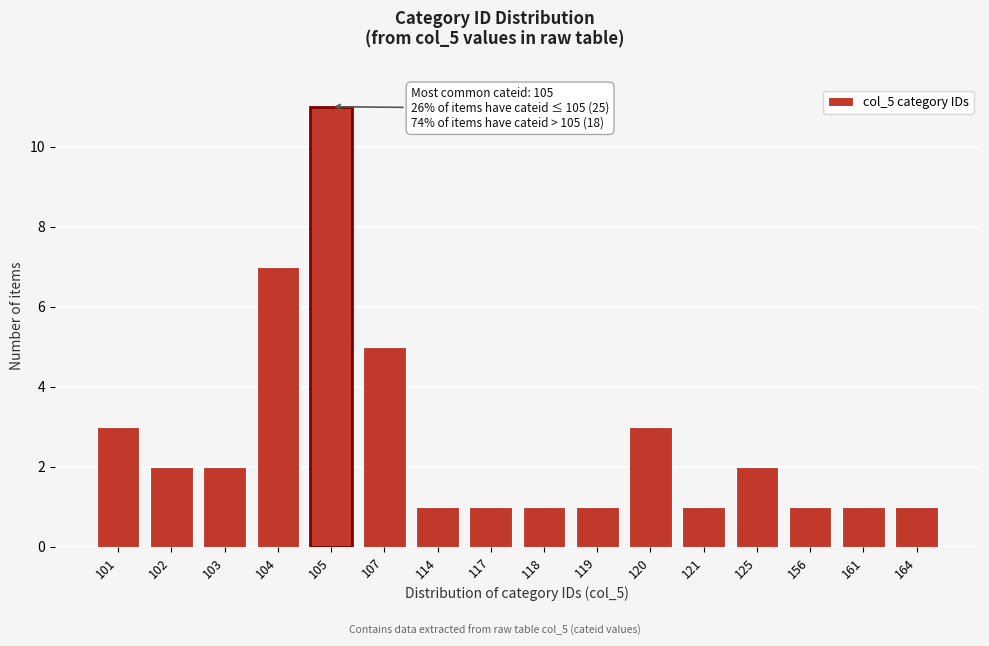

Reading left to right, transcribe all the data shown in this chart.

3	2	2	7	11	5	1	1	1	1	3	1	2	1	1	1